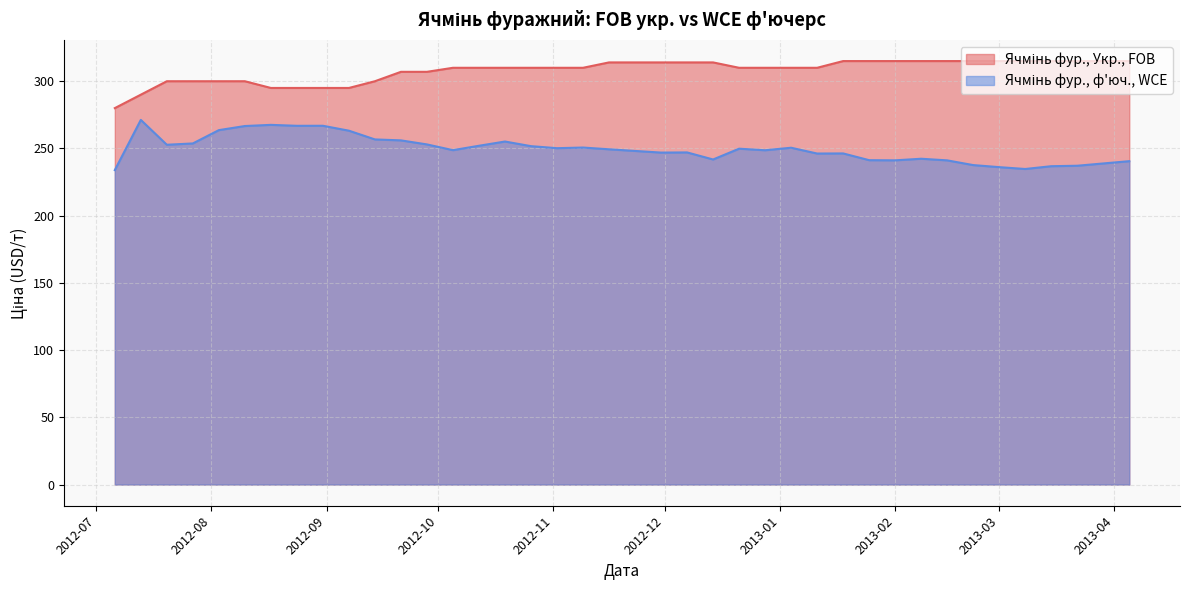

What is the greatest value displayed?

315.0